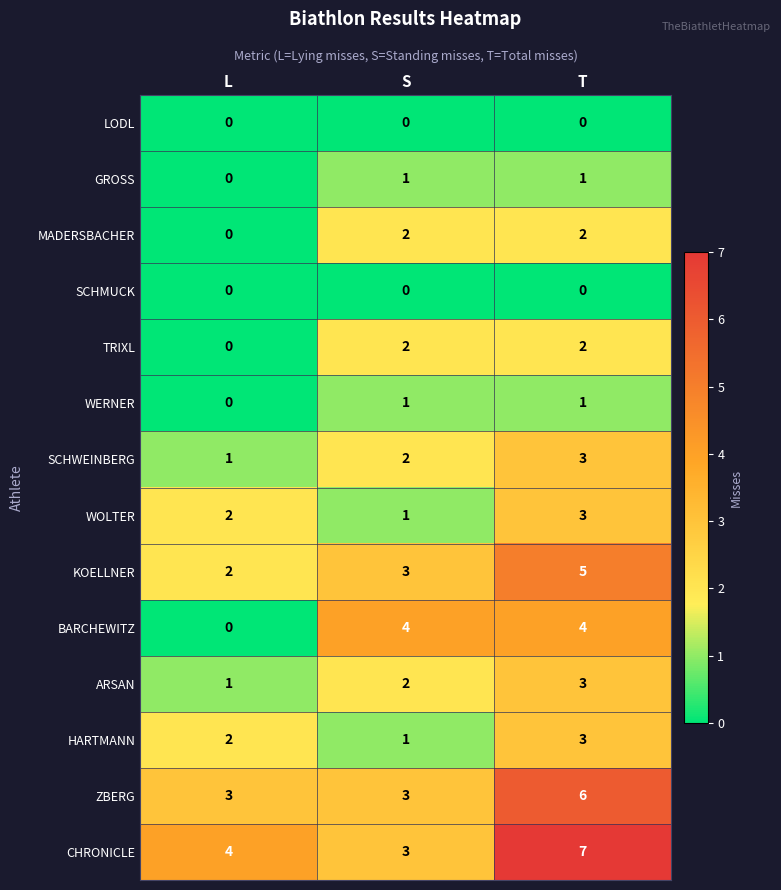

At how many categories does at least one series exceed 1?

3